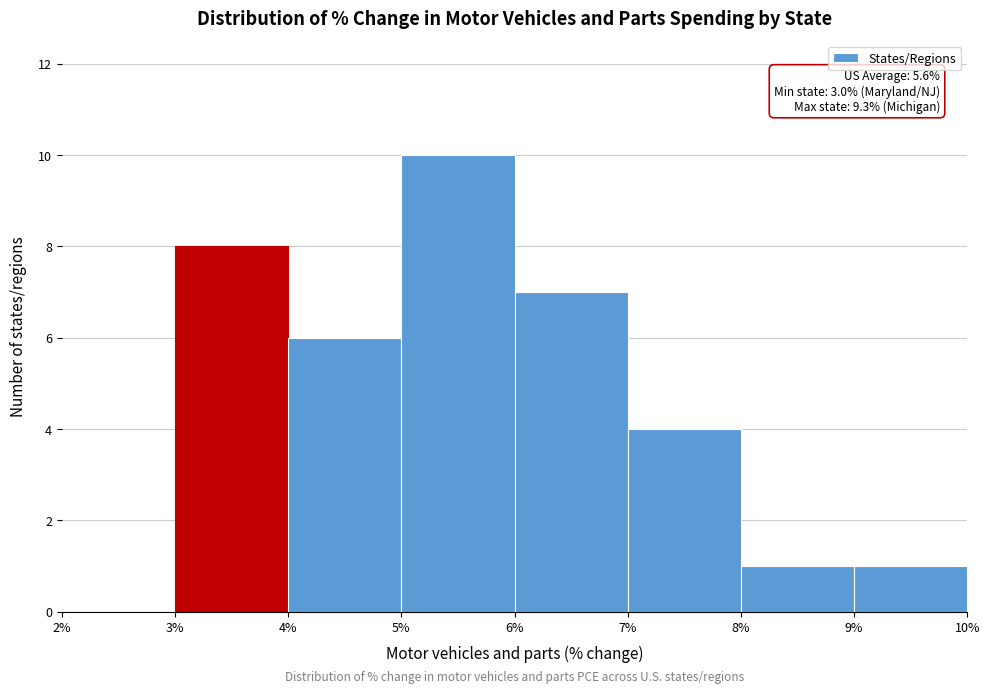

Which range on the x-axis has the tallest bar?

5% to 6%